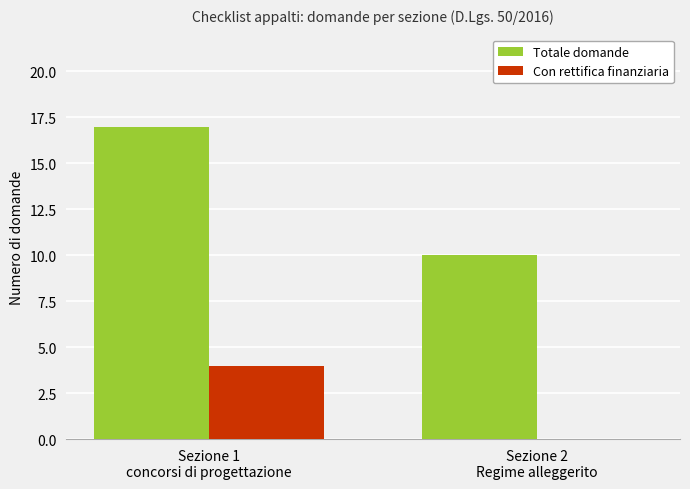

What is the maximum value shown in the chart?

17